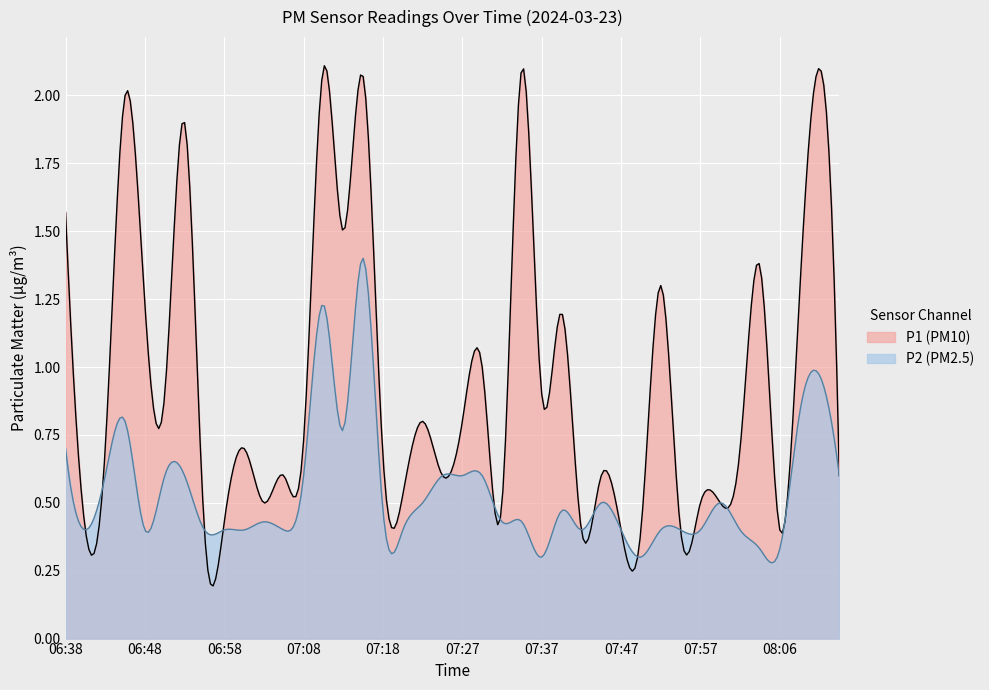

Is the value of P1 at 08:11 greater than the value of P2 at 06:41?

Yes